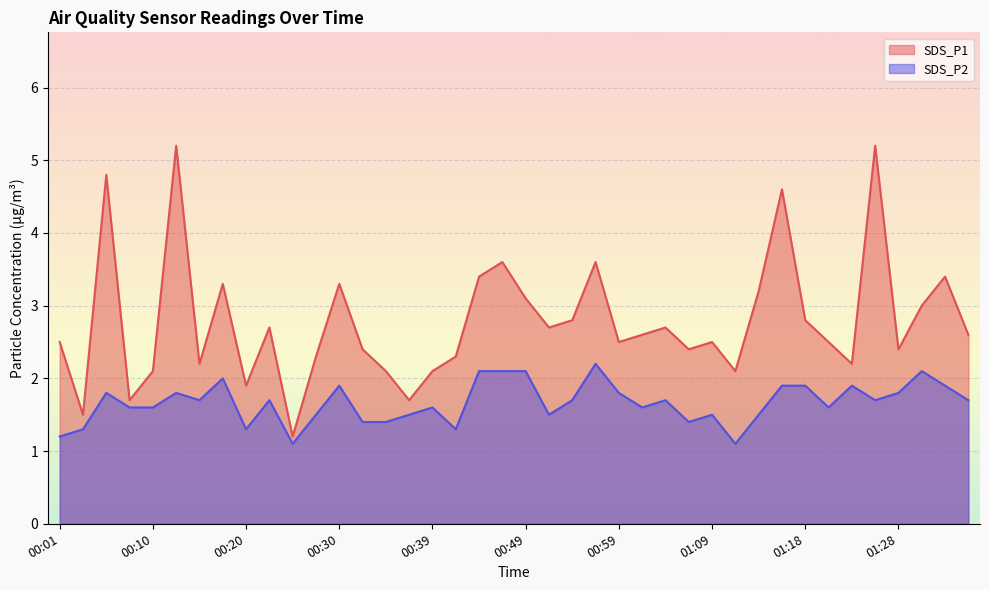

How many interior local valleys does the SDS_P1 series have?

12